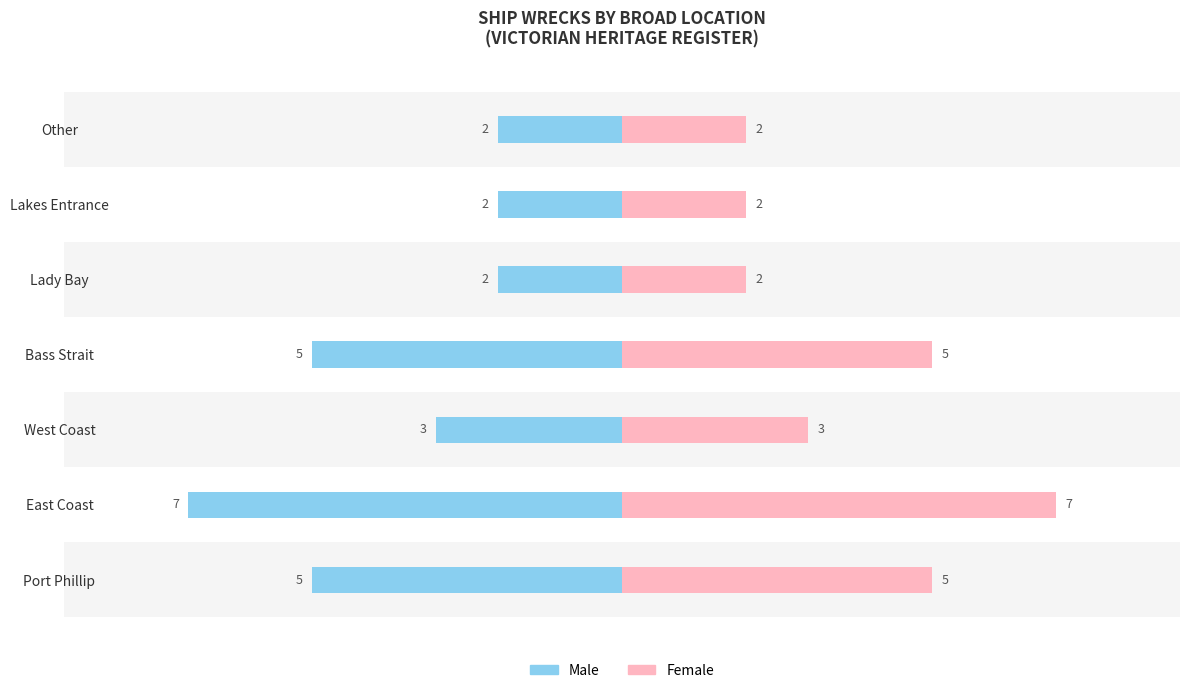

What is the greatest value displayed?

7